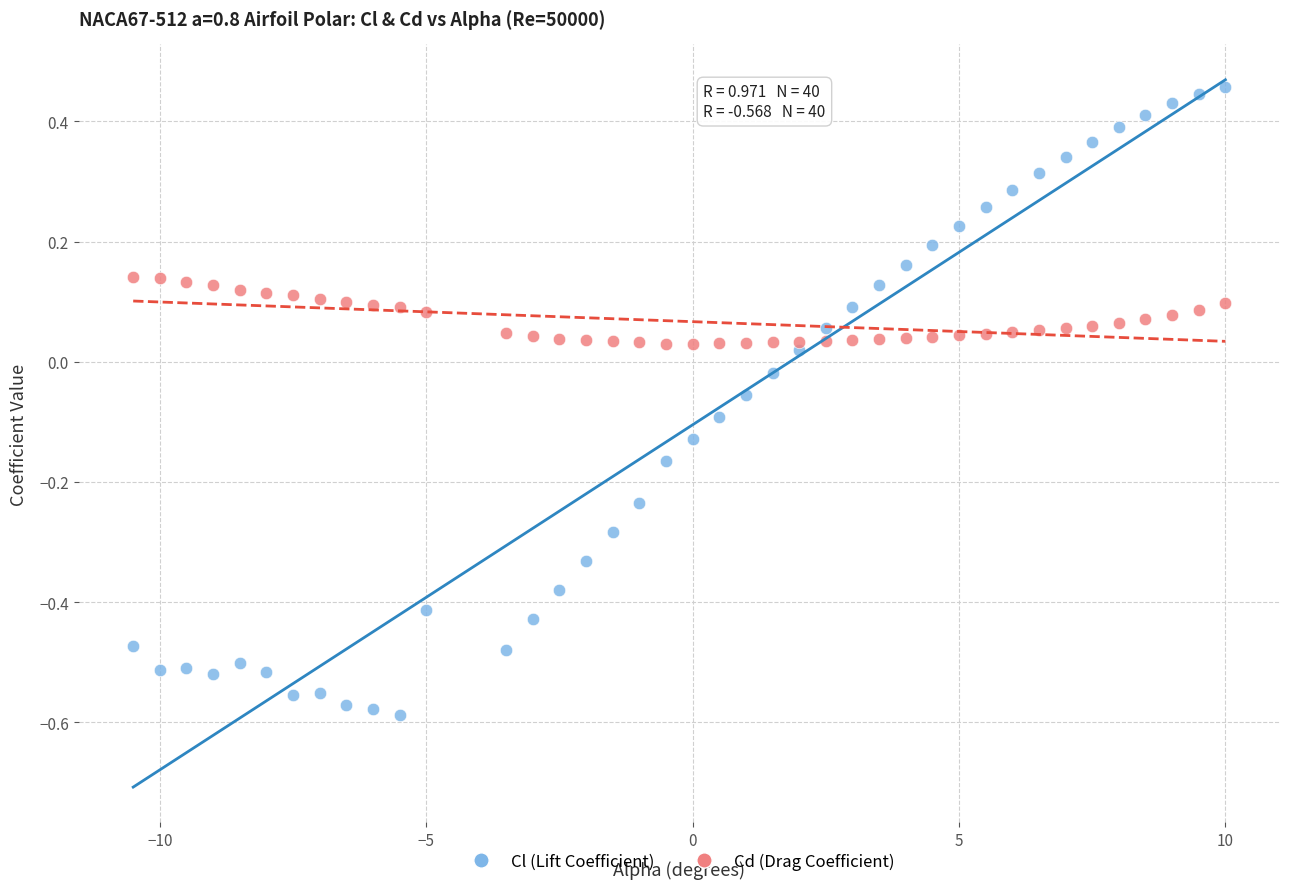

Across all data points, what is the range of X values (max minus min)?

20.5